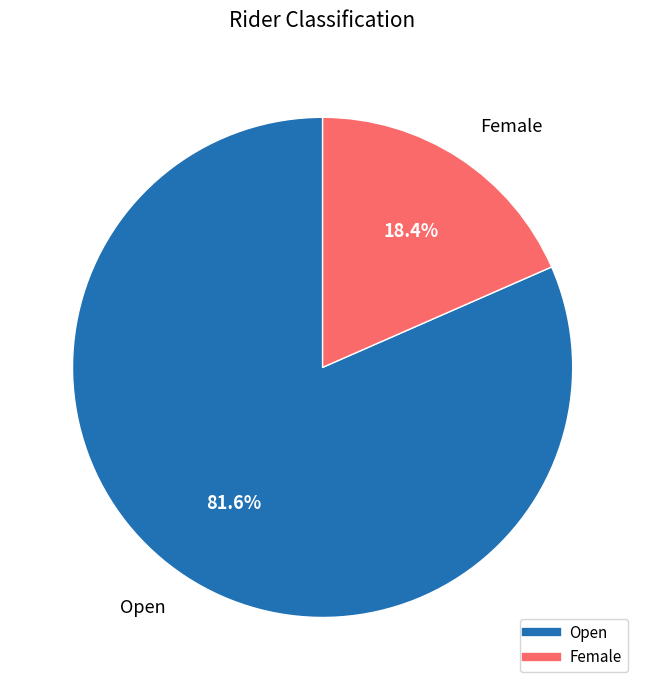

What percentage is the Female slice, to the nearest percent?

18%